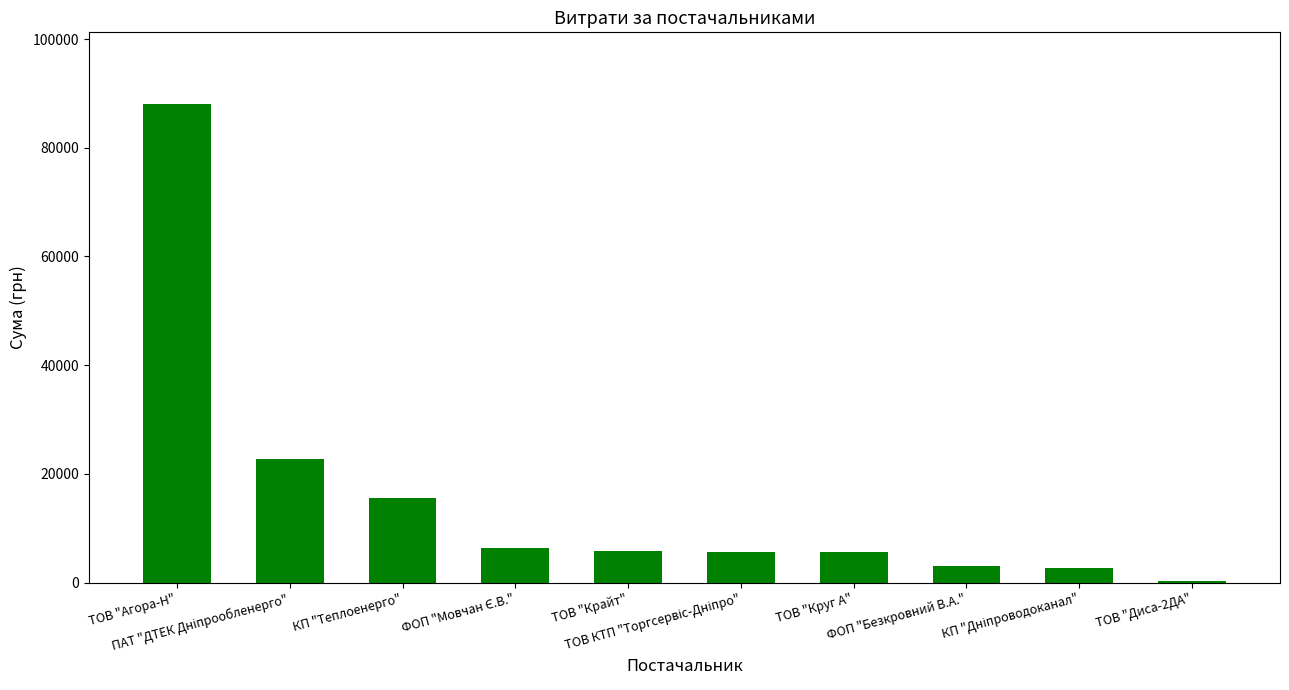

What is the sum of all values?

155911.6